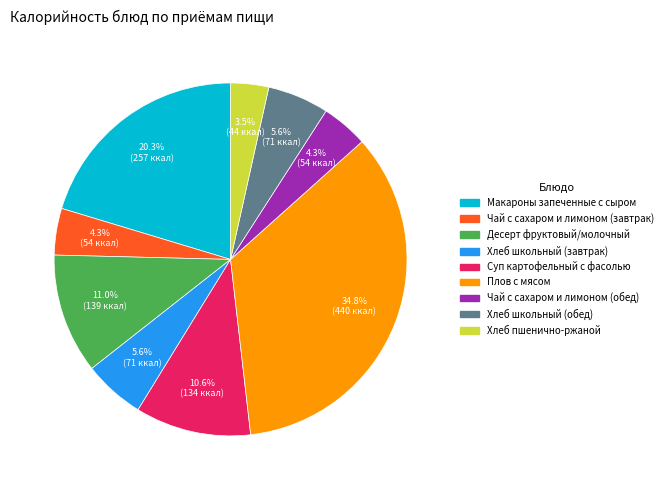

How many segments does this pie chart have?

9